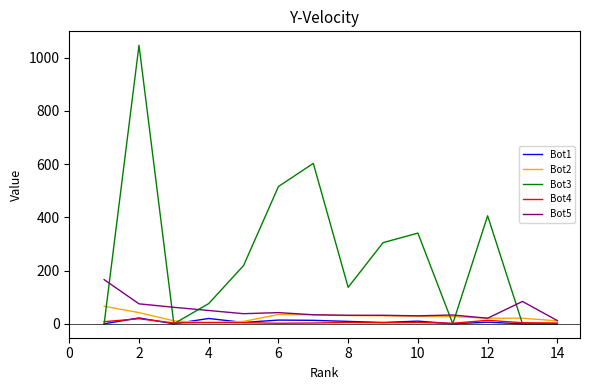

Which series has the widest spread of values?

Bot3